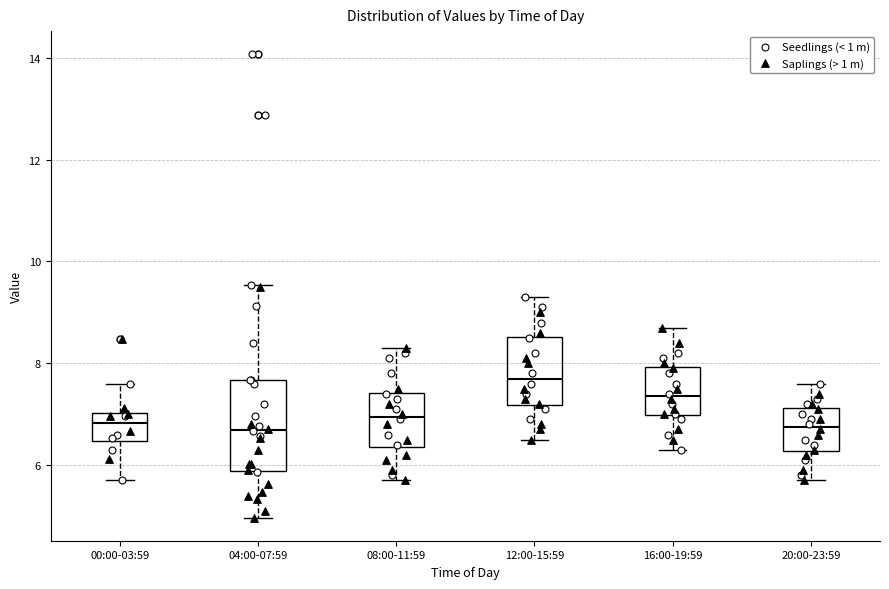

Reading left to right, read every box against the y-axis: the position of its median line, the range the box covers, and the ends of its whiskers. The values are not printed on the chart, so give them approximately, as read against the axis.

00:00-03:59: median 6.8, box 6.4 to 7.0, whiskers 5.8 to 7.6
04:00-07:59: median 6.6, box 5.8 to 7.6, whiskers 5.0 to 9.6
08:00-11:59: median 7.0, box 6.4 to 7.4, whiskers 5.8 to 8.4
12:00-15:59: median 7.8, box 7.2 to 8.6, whiskers 6.6 to 9.4
16:00-19:59: median 7.4, box 7.0 to 8.0, whiskers 6.4 to 8.8
20:00-23:59: median 6.8, box 6.2 to 7.2, whiskers 5.8 to 7.6